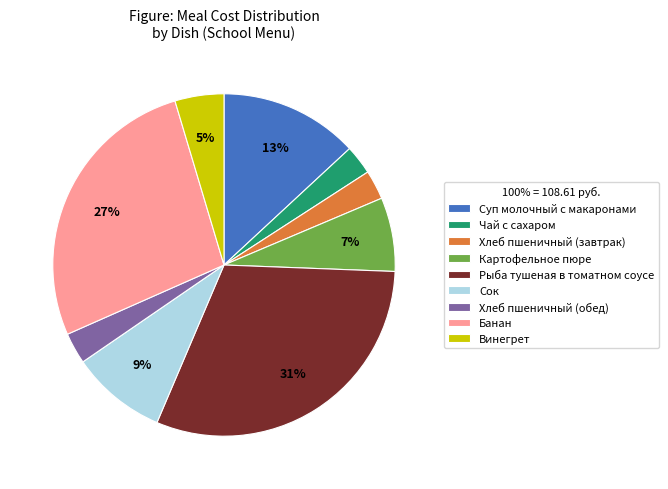

What is the ratio of the value at Сок to the value at Картофельное пюре?

1.3